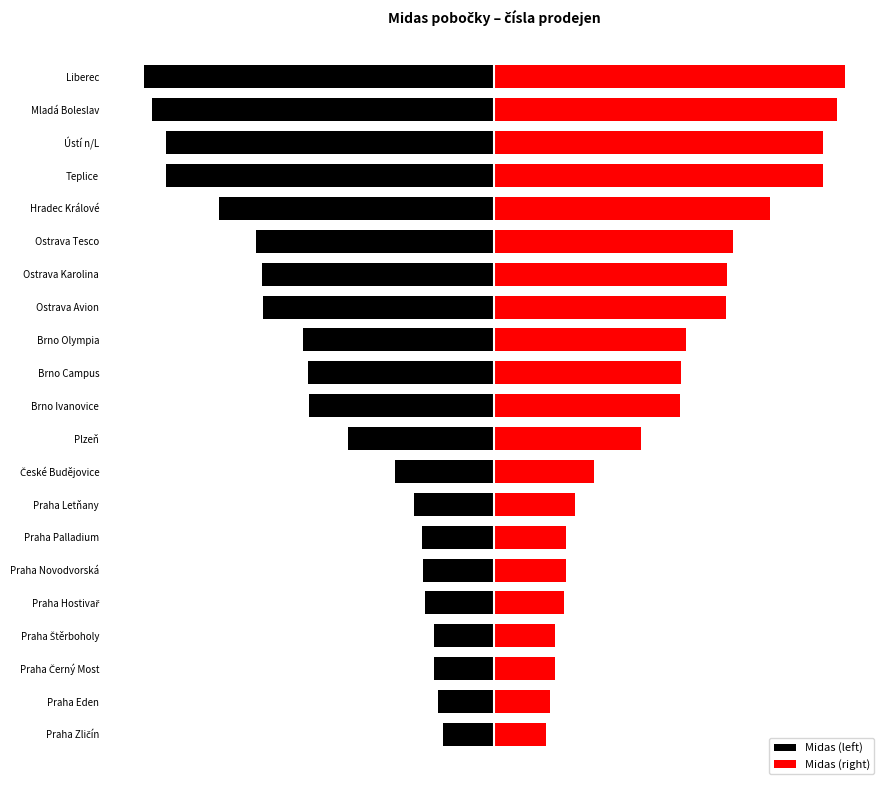

What is the value of the Midas (left) bar at the 10th from the left?

-321